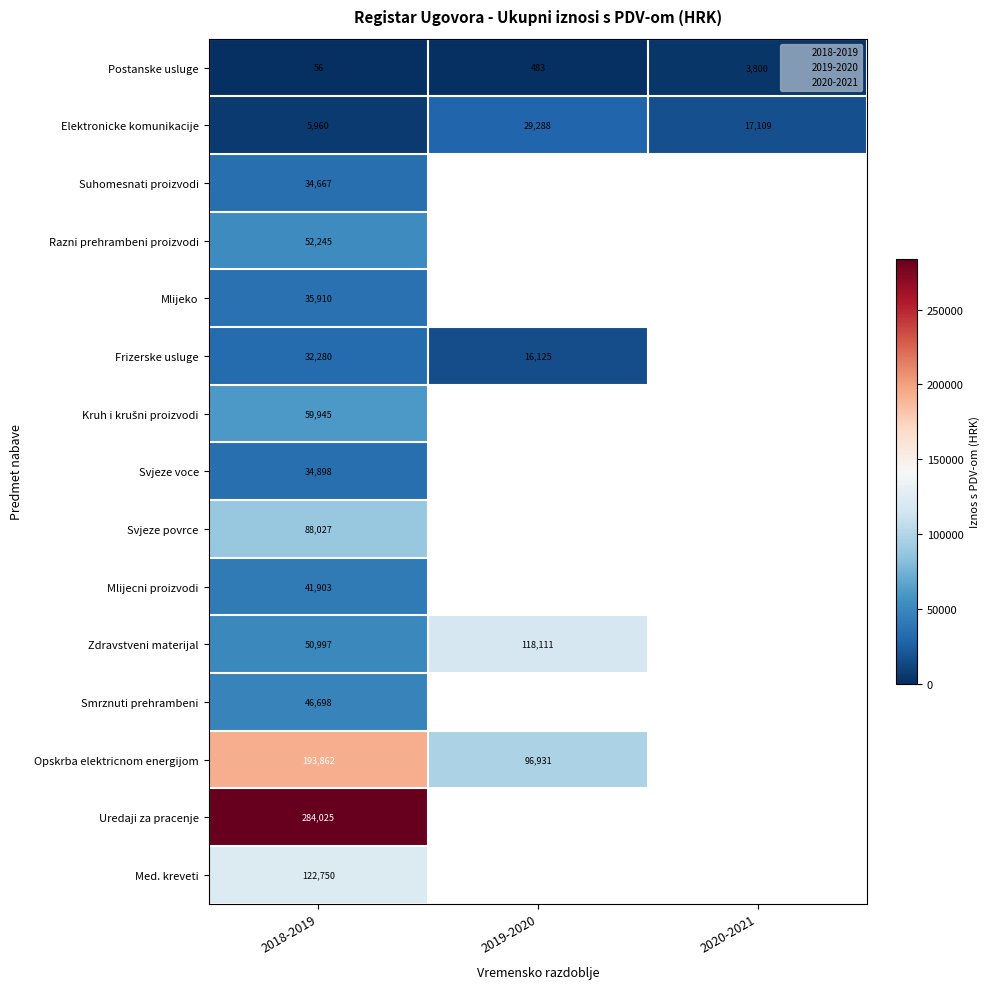

What is the sum of the Elektronicke komunikacije values at 2018-2019 and 2020-2021?

23069